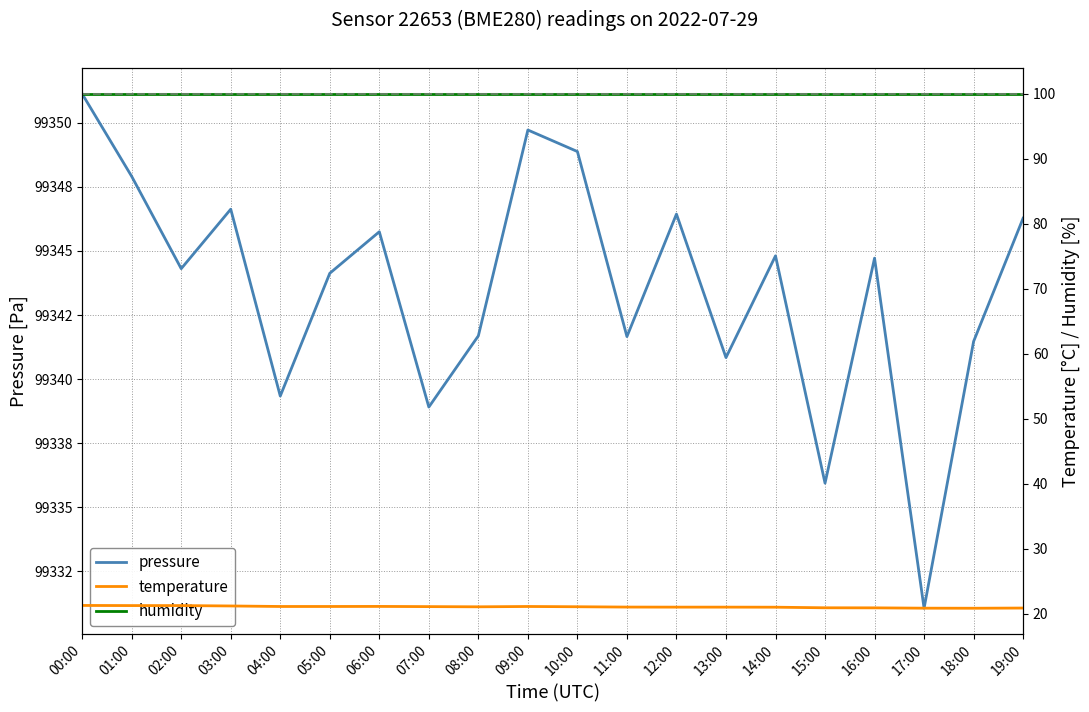

What is the maximum value for temperature?

21.3